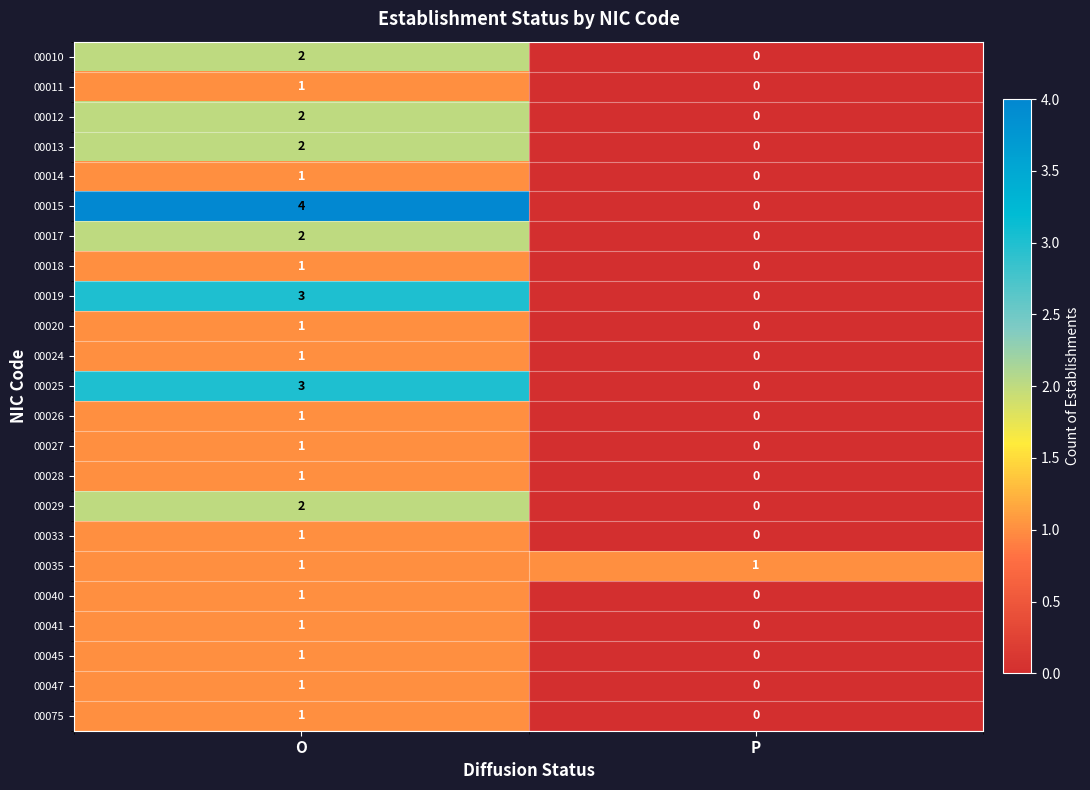

What value does the 00019 series have at O?

3